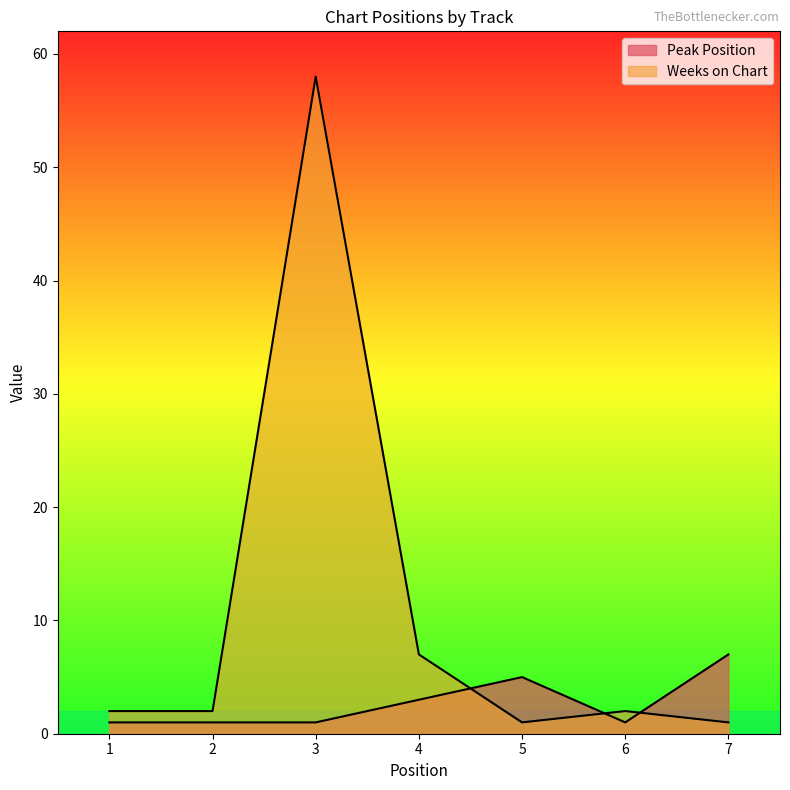

At 1, list the series in order from smallest to largest.

Peak Position, Weeks on Chart